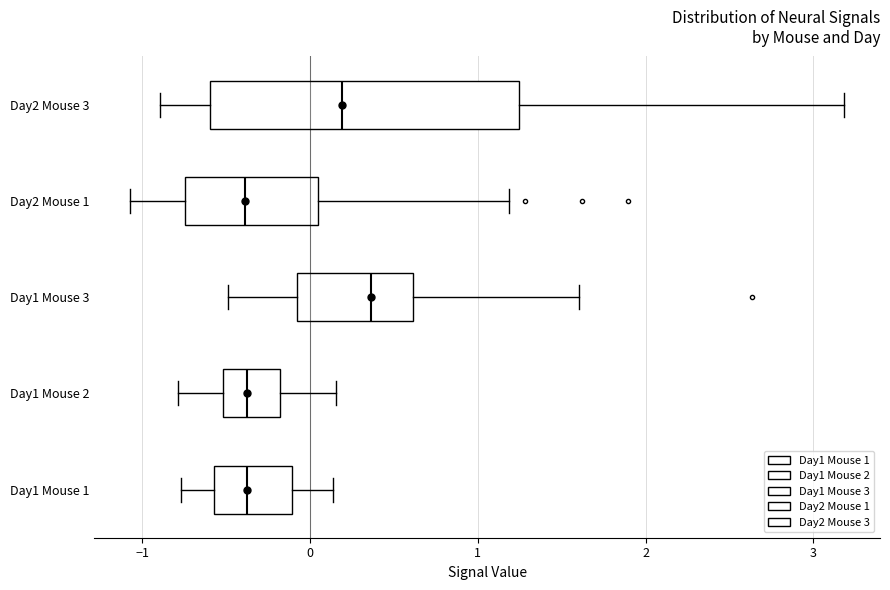

Reading bottom to top, transcribe this box plot: for each box, give where its median line is, the range the box spans, and where its two whiskers end, as read against the x-axis. The values are not printed on the chart, so give them approximately, as read against the axis.

Day1 Mouse 1: median -0.4, box -0.6 to -0.1, whiskers -0.8 to 0.1
Day1 Mouse 2: median -0.4, box -0.5 to -0.2, whiskers -0.8 to 0.2
Day1 Mouse 3: median 0.4, box -0.1 to 0.6, whiskers -0.5 to 1.6
Day2 Mouse 1: median -0.4, box -0.7 to 0.0, whiskers -1.1 to 1.2
Day2 Mouse 3: median 0.2, box -0.6 to 1.2, whiskers -0.9 to 3.2